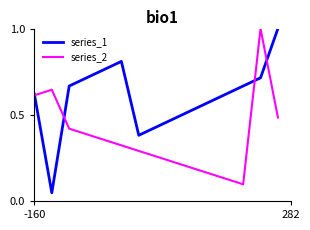

List the series in order of their overall mean, highest first.

series_1, series_2